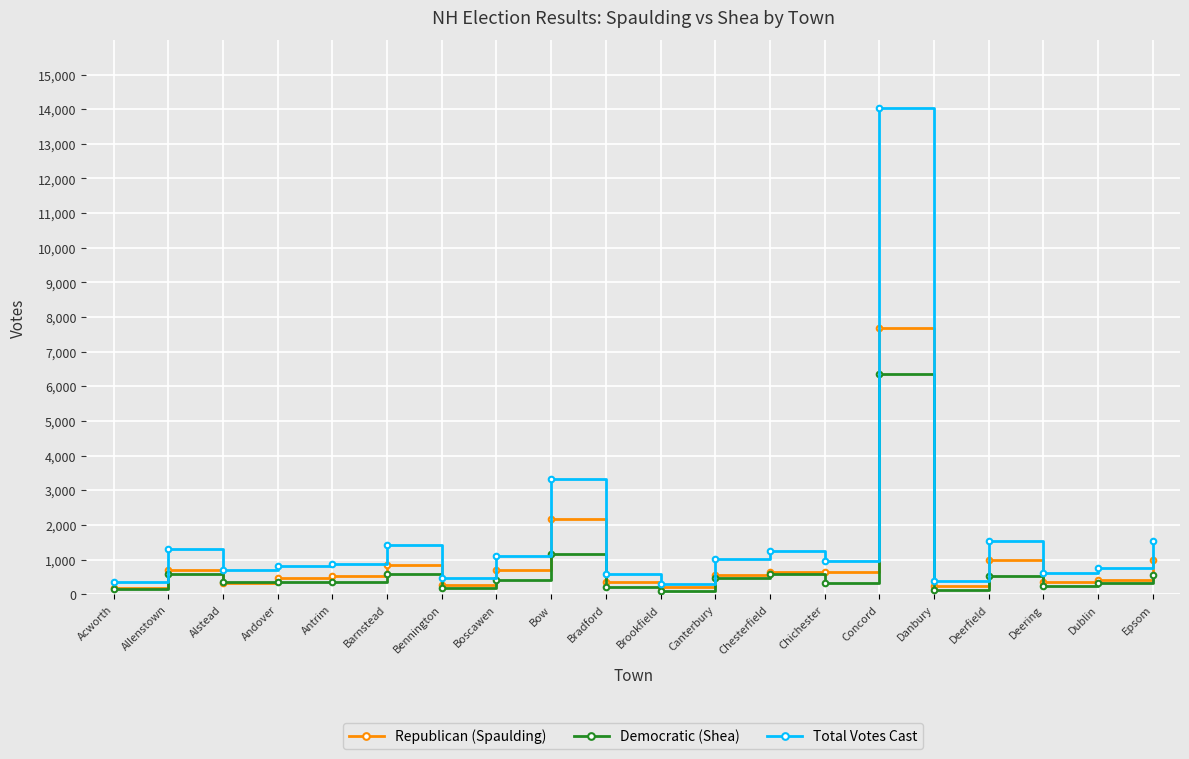

Which series has the largest range (max minus min)?

Total Votes Cast